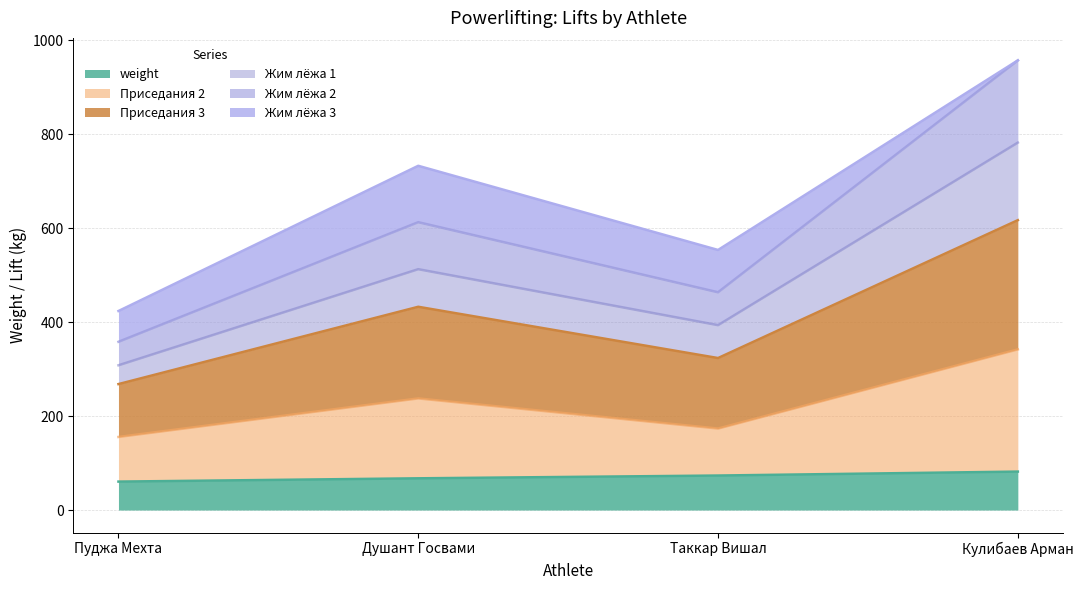

What is the difference between the weight values at Кулибаев Арман and Пуджа Мехта?

21.3